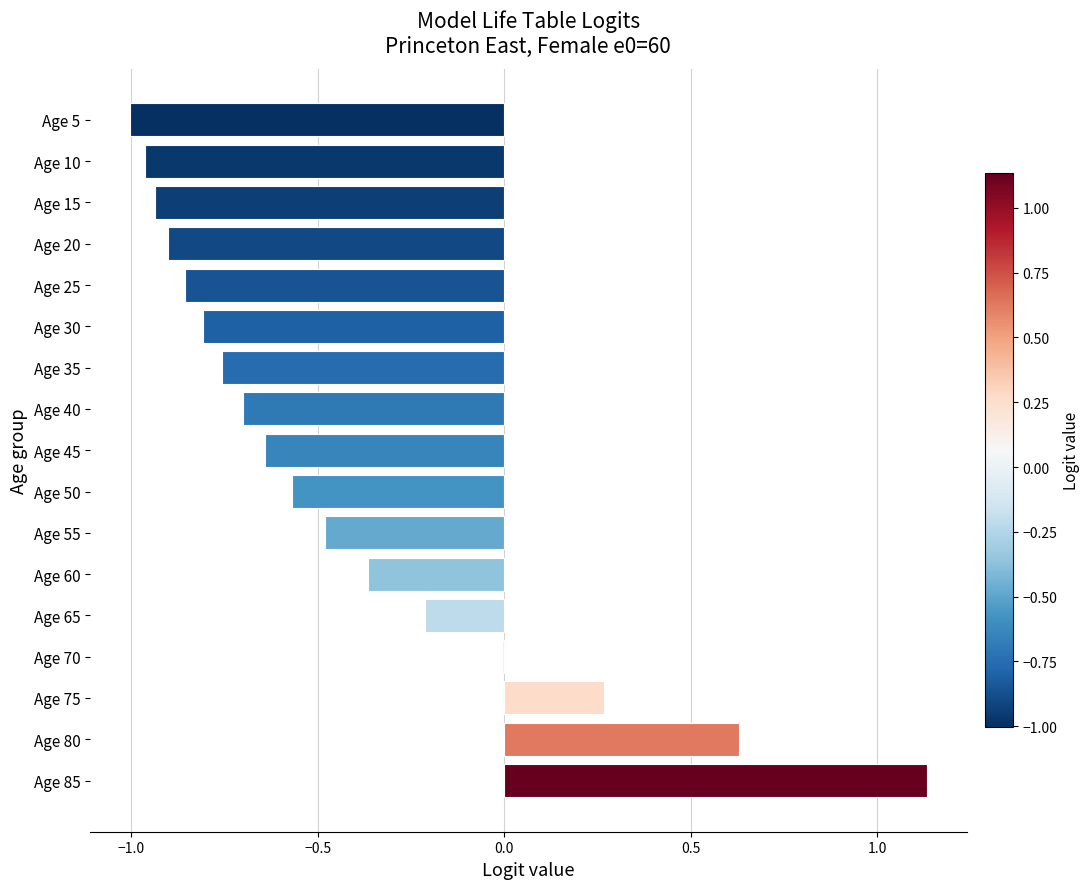

What is the sum of all values?

-7.2